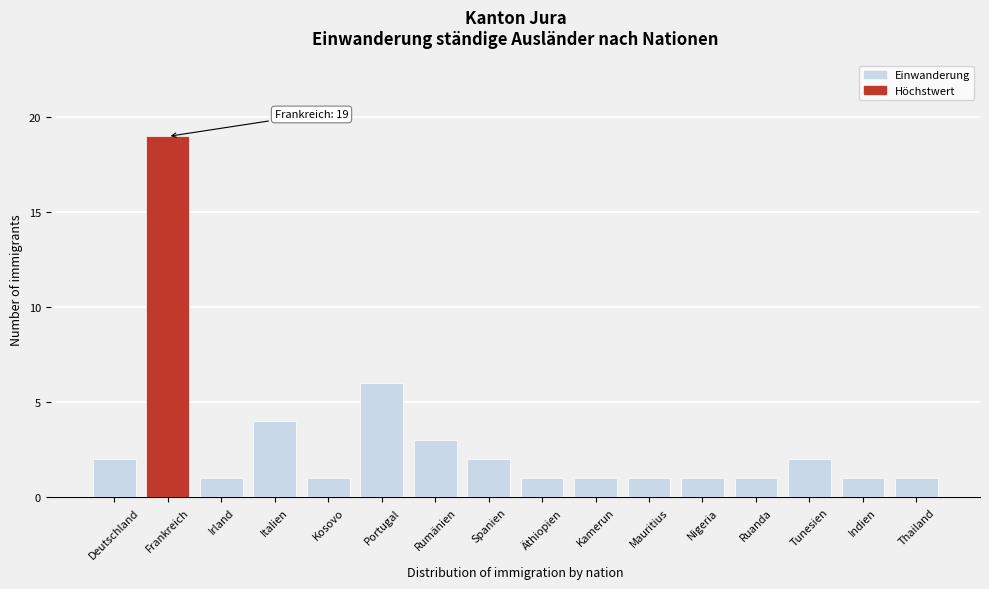

Reading left to right, what are all the values shown in this chart?

Deutschland=2	Frankreich=19	Irland=1	Italien=4	Kosovo=1	Portugal=6	Rumänien=3	Spanien=2	Äthiopien=1	Kamerun=1	Mauritius=1	Nigeria=1	Ruanda=1	Tunesien=2	Indien=1	Thailand=1